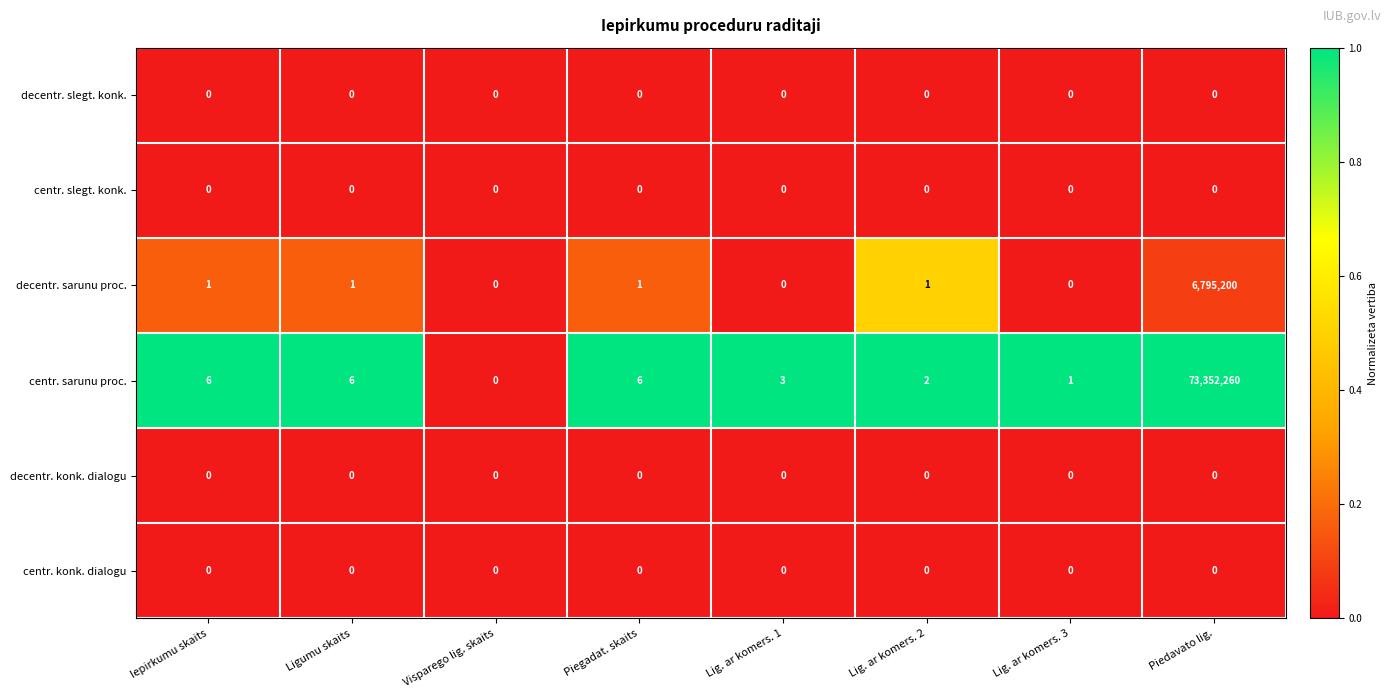

What is the difference between the maximum and minimum values in the centr. sarunu proc. series?

73352260